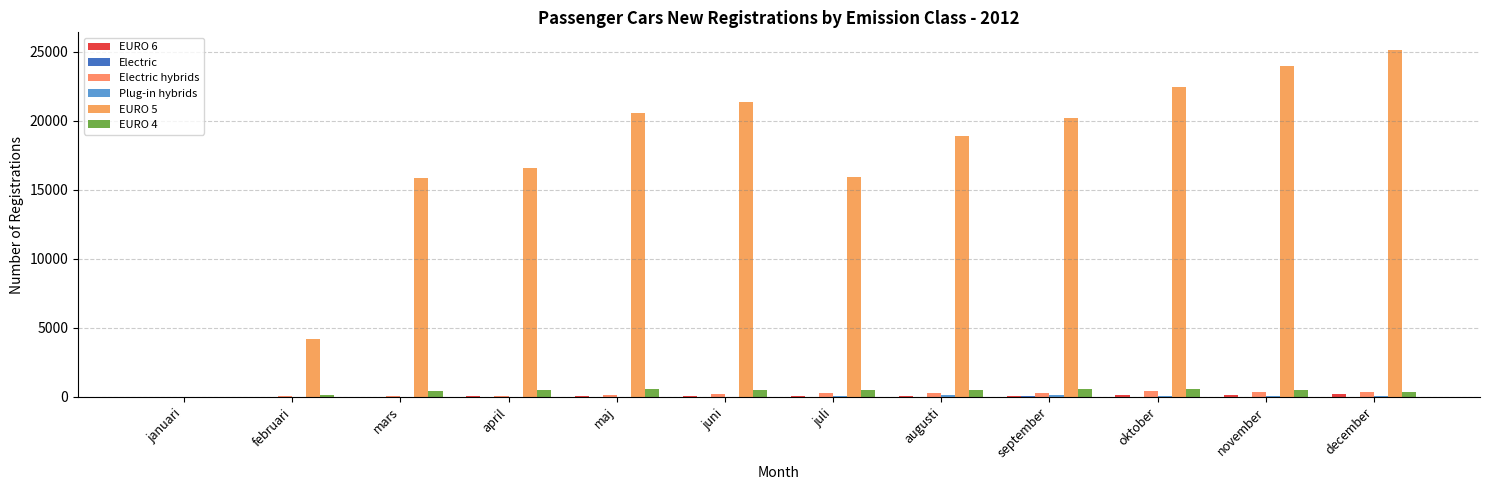

How many data points does each series have?

12